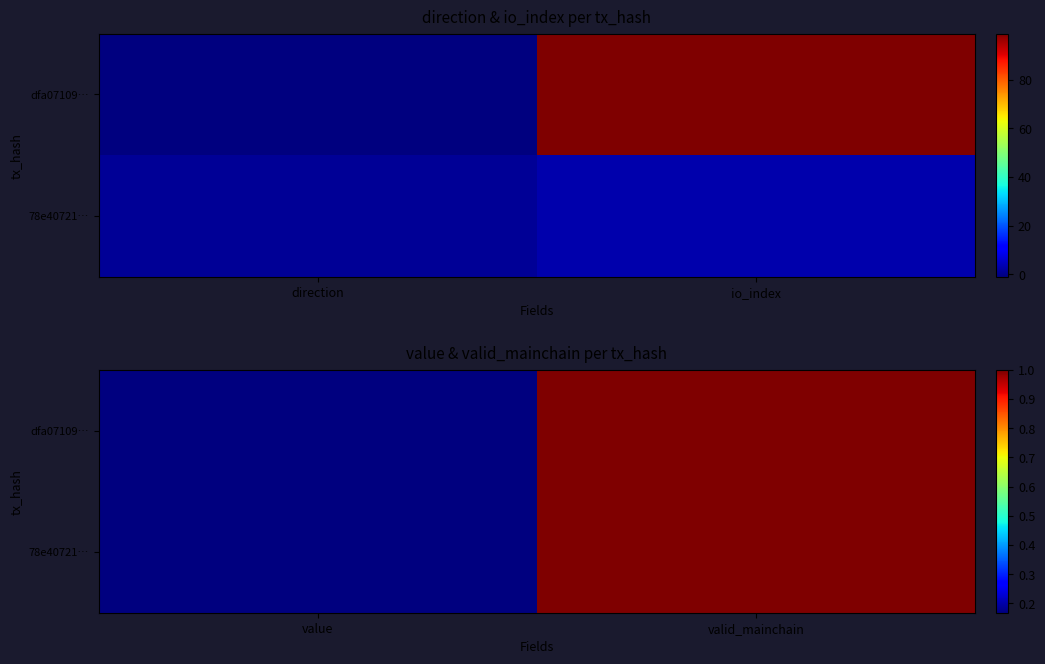

Which has a higher value, direction or io_index?

io_index